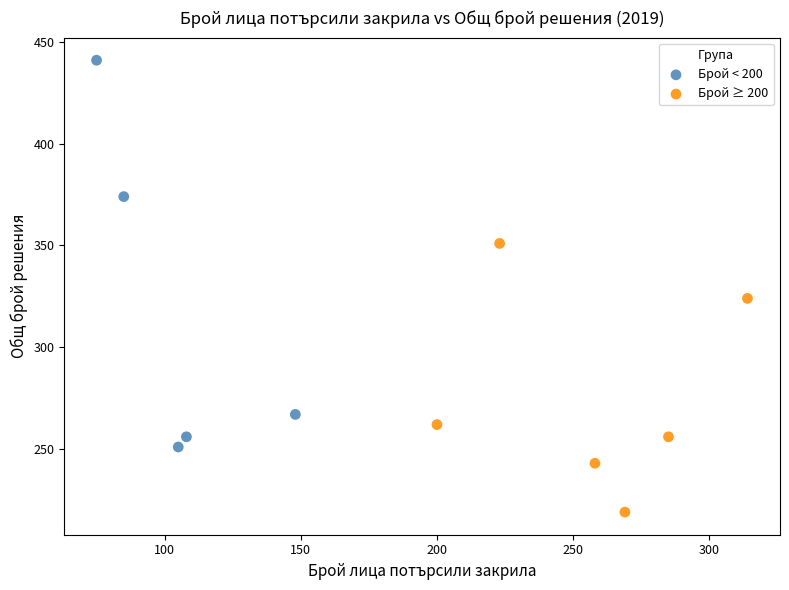

Which series reaches the maximum Y coordinate?

Брой < 200